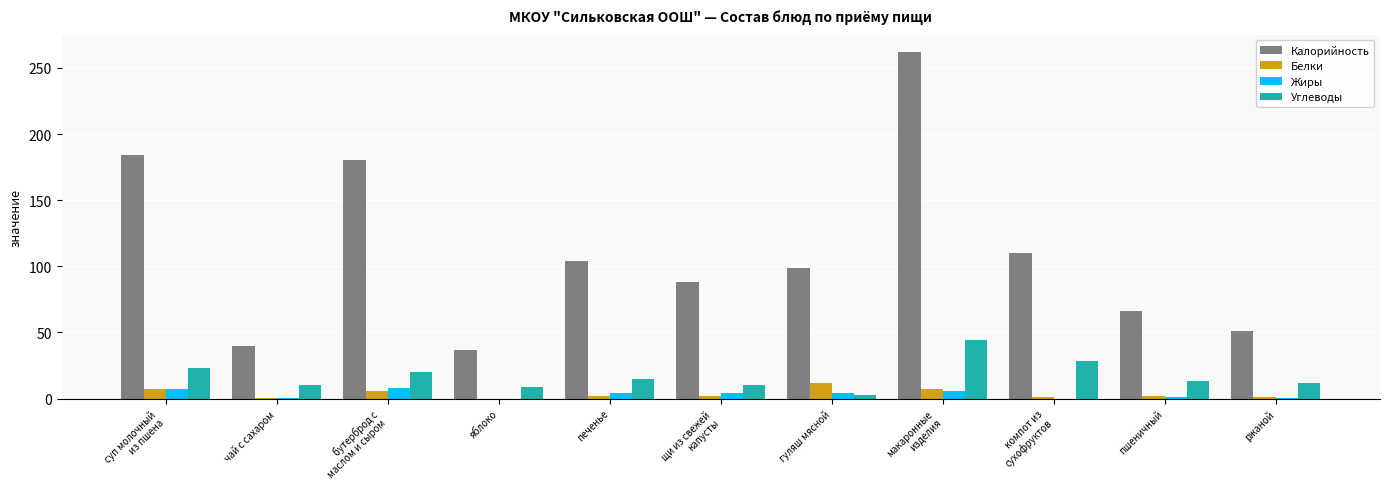

True or false: Жиры has a value of 4.0 at печенье.

True